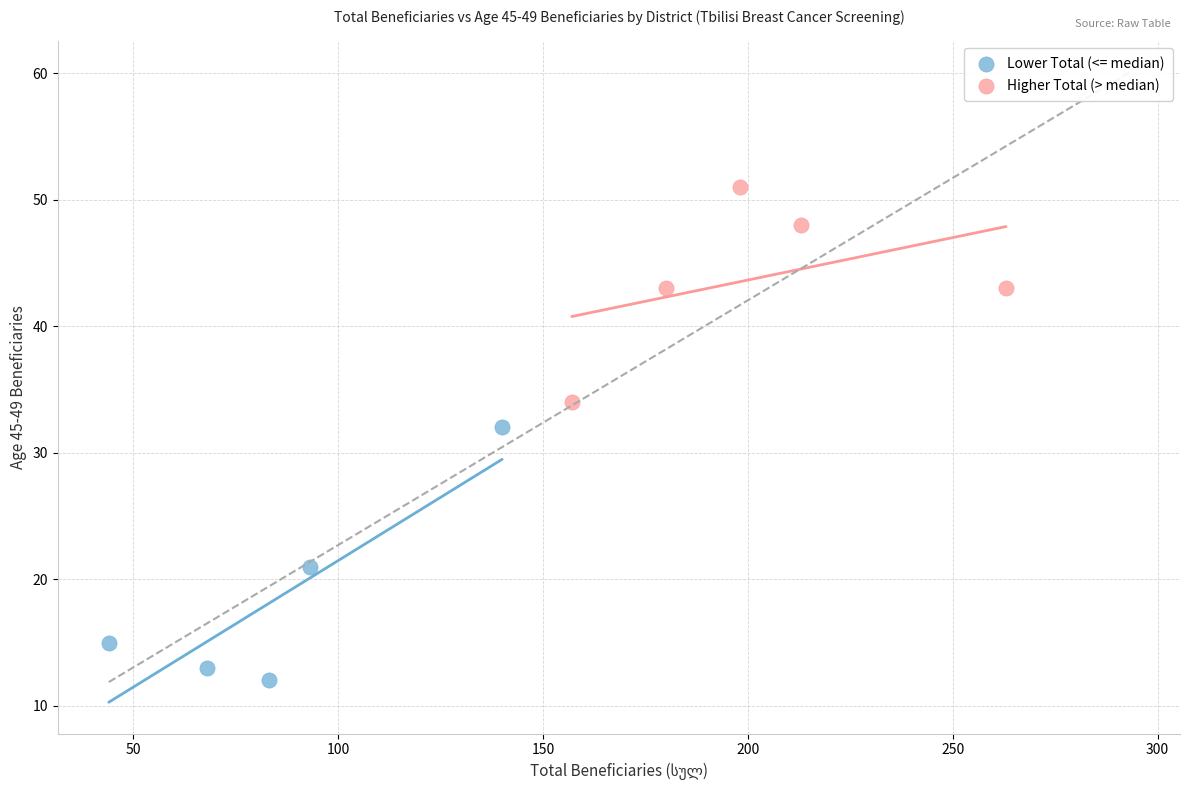

Which series contains the lowest Y value?

Lower Total (<= median)